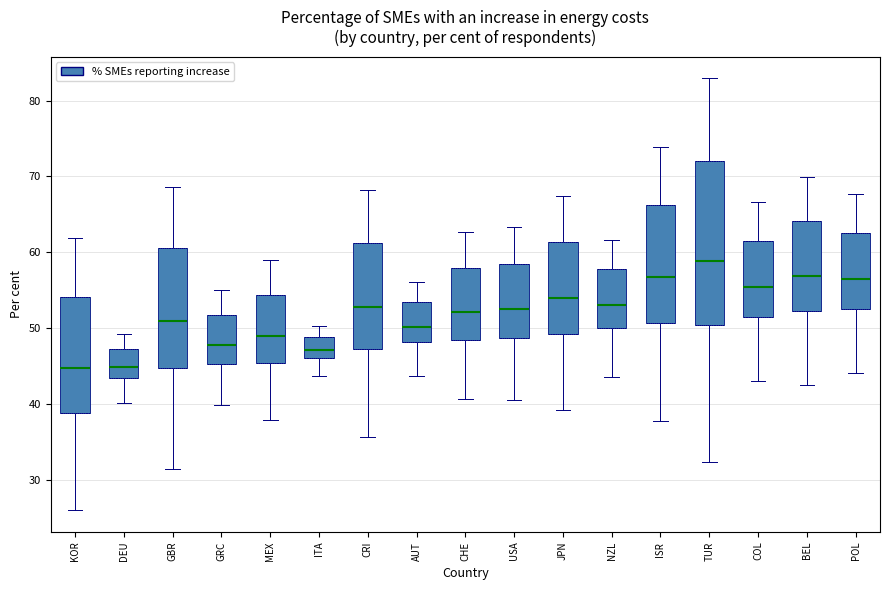

Where does the upper whisker of the box for ISR end on the y-axis? The values are not printed on the chart, so give them approximately, as read against the axis.

74